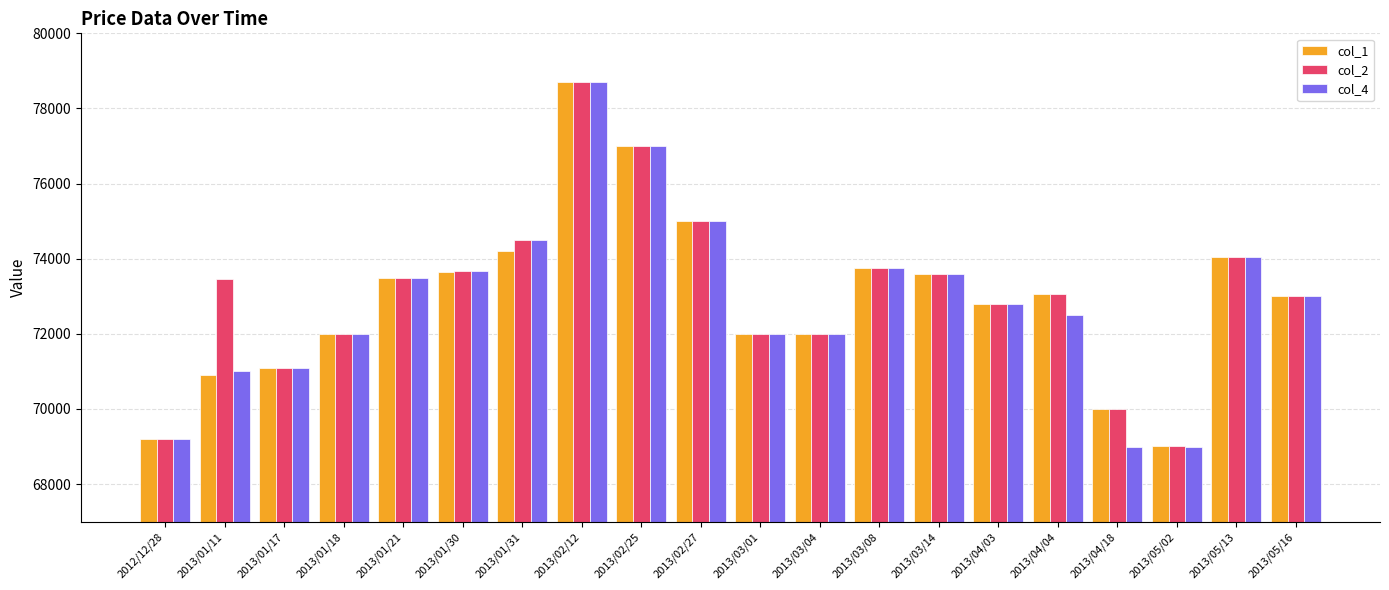

How many bars are there in total?

60